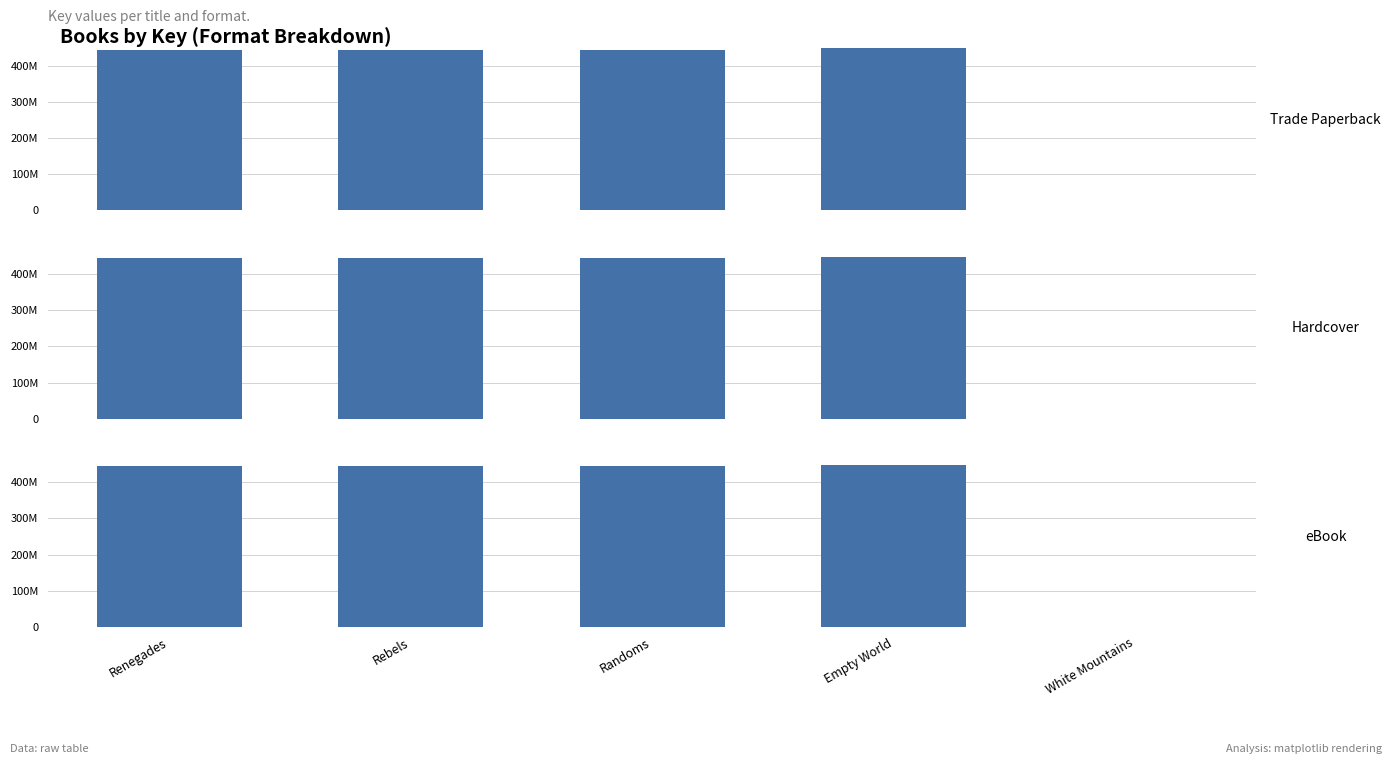

Where is Trade Paperback nearest to the value 223926588?

Randoms